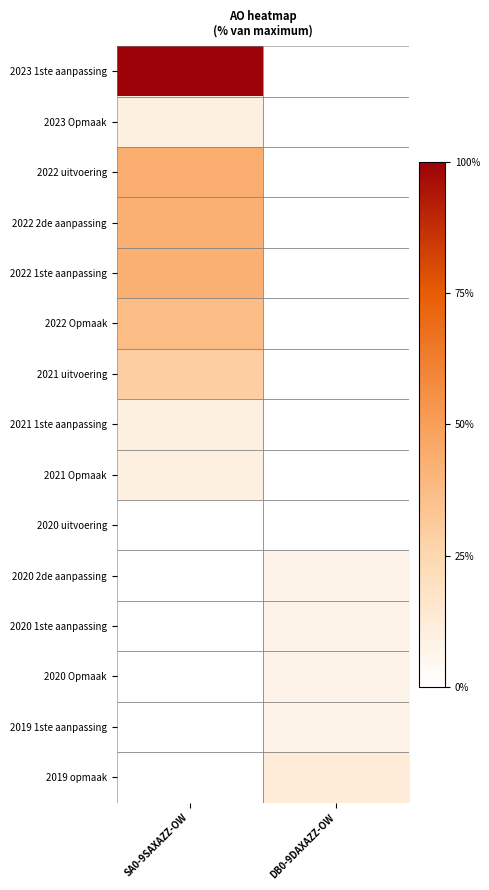

Which category has the highest value in the 2022 2de aanpassing series?

SA0-9SAXAZZ-OW